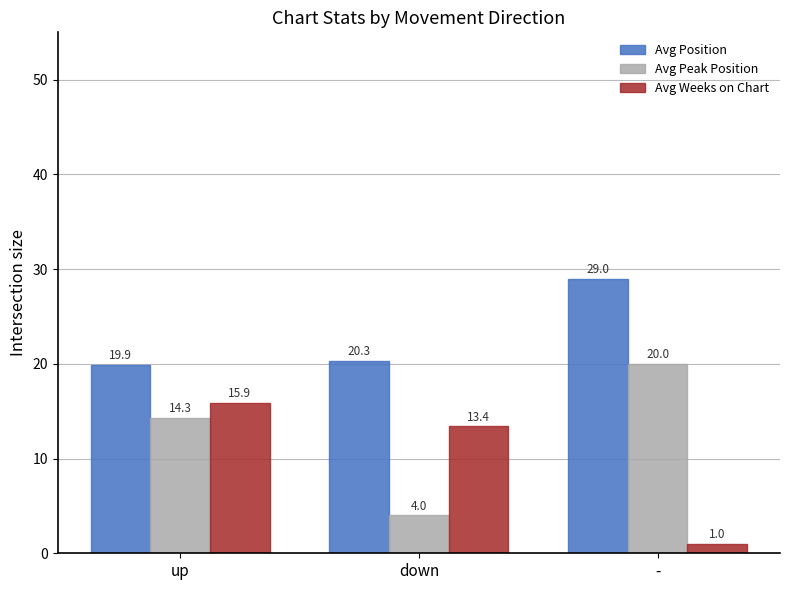

At which category is the sum across all series the highest?

up